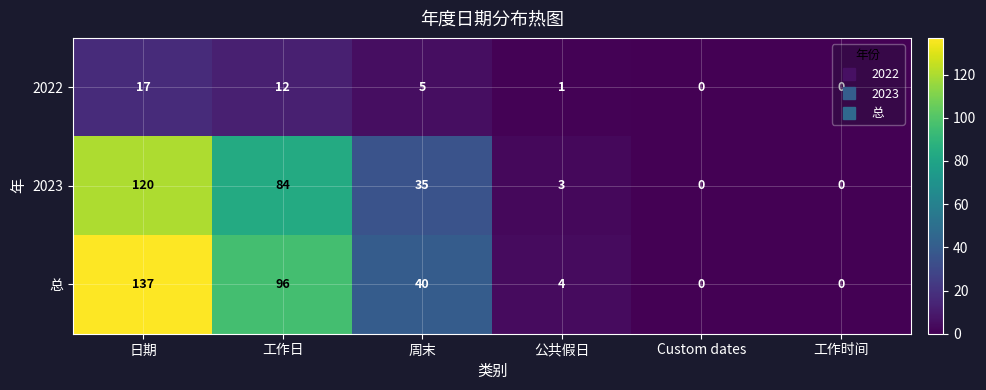

Count the number of categories in the chart.

6